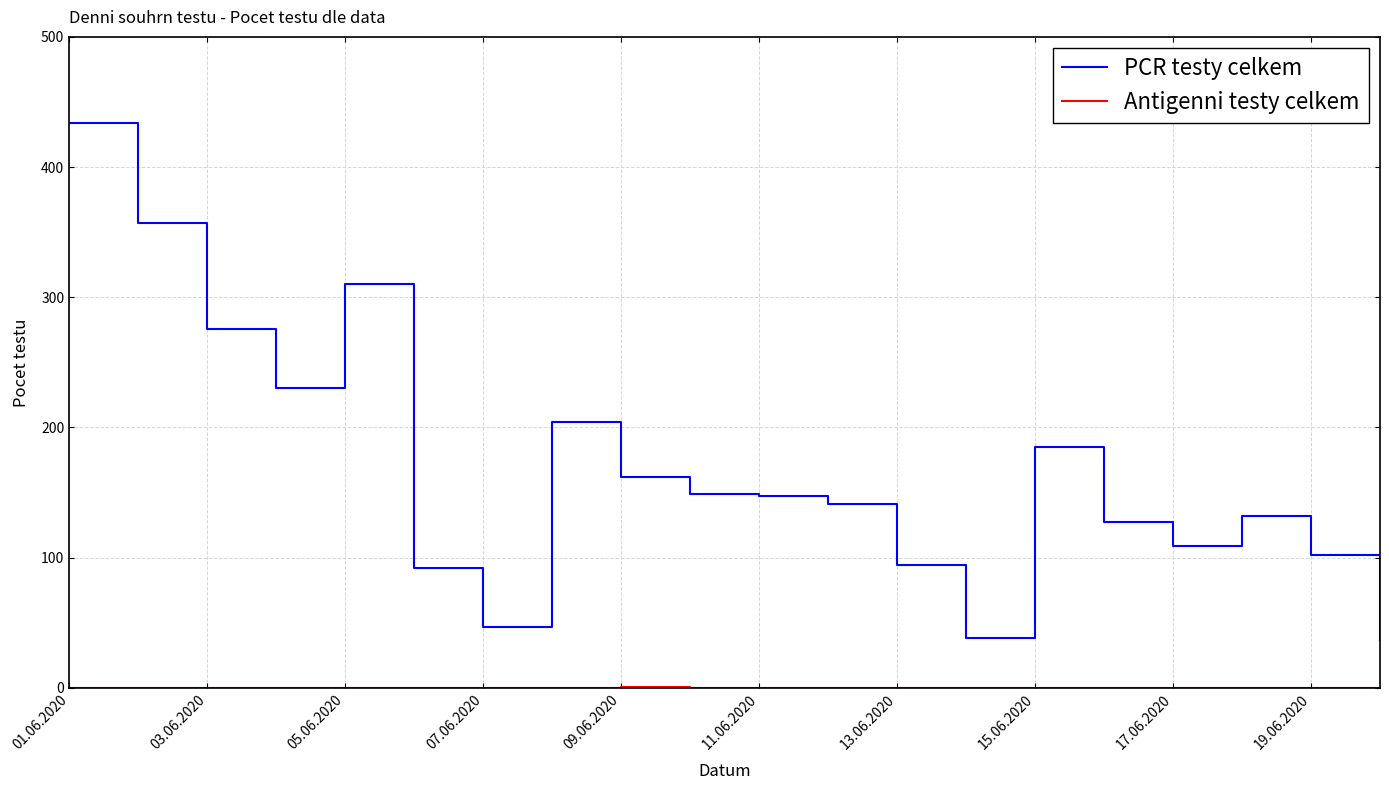

Which series has the largest total across all categories?

PCR testy celkem